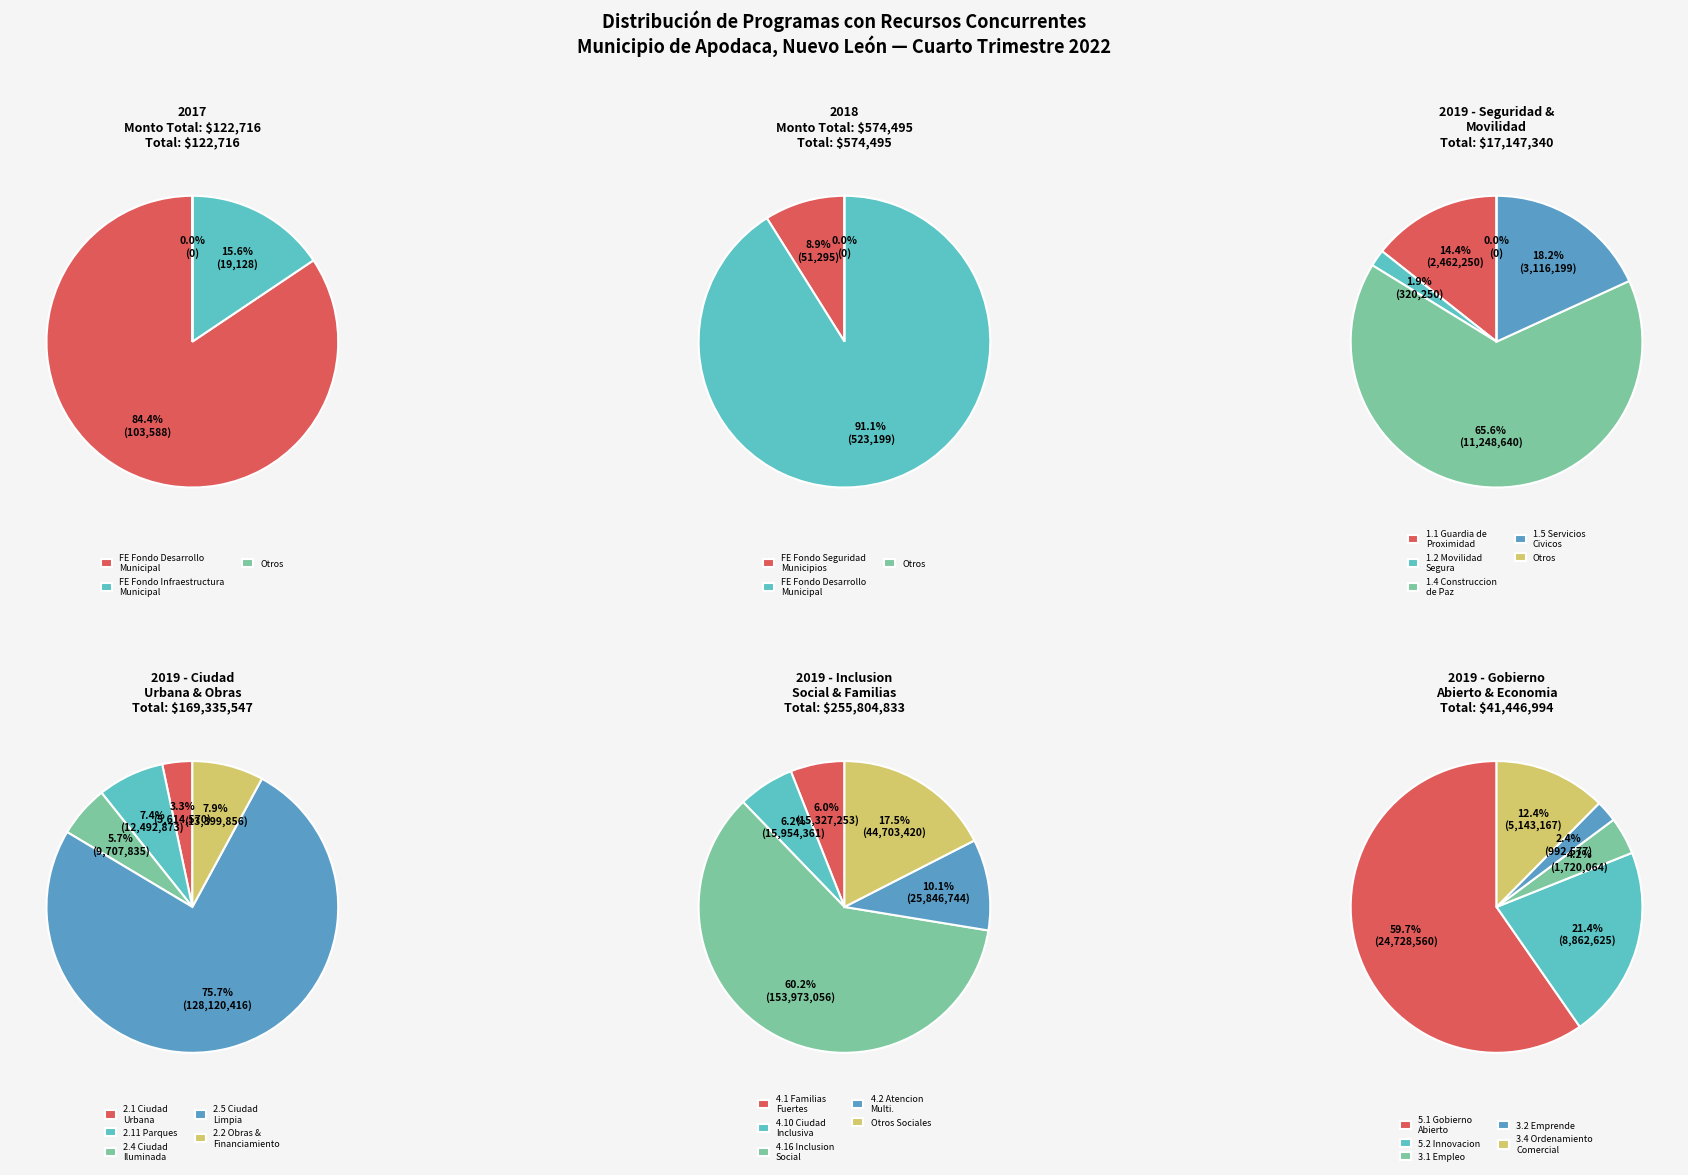

Combined, what portion of the pie is 1 and 0?

100.0%